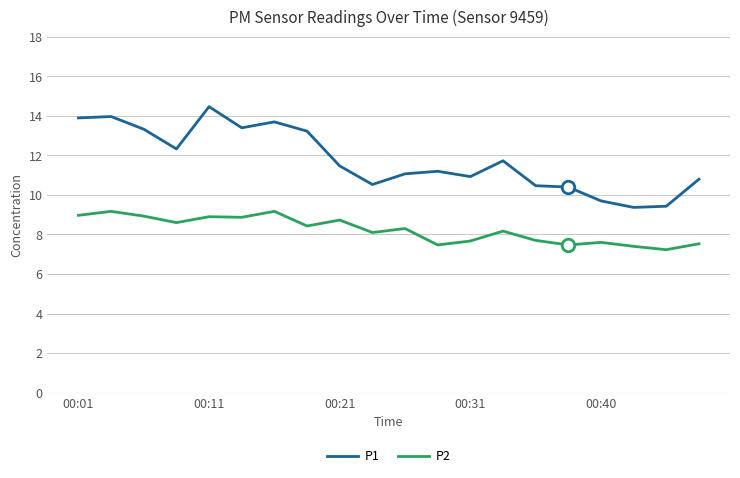

What is the sum of all P2 values?

164.4